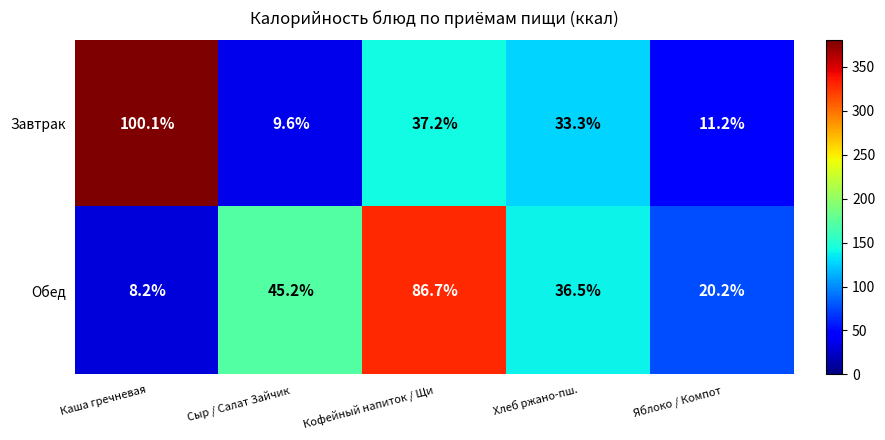

True or false: Завтрак has a value of 57.0 at Каша гречневая.

False